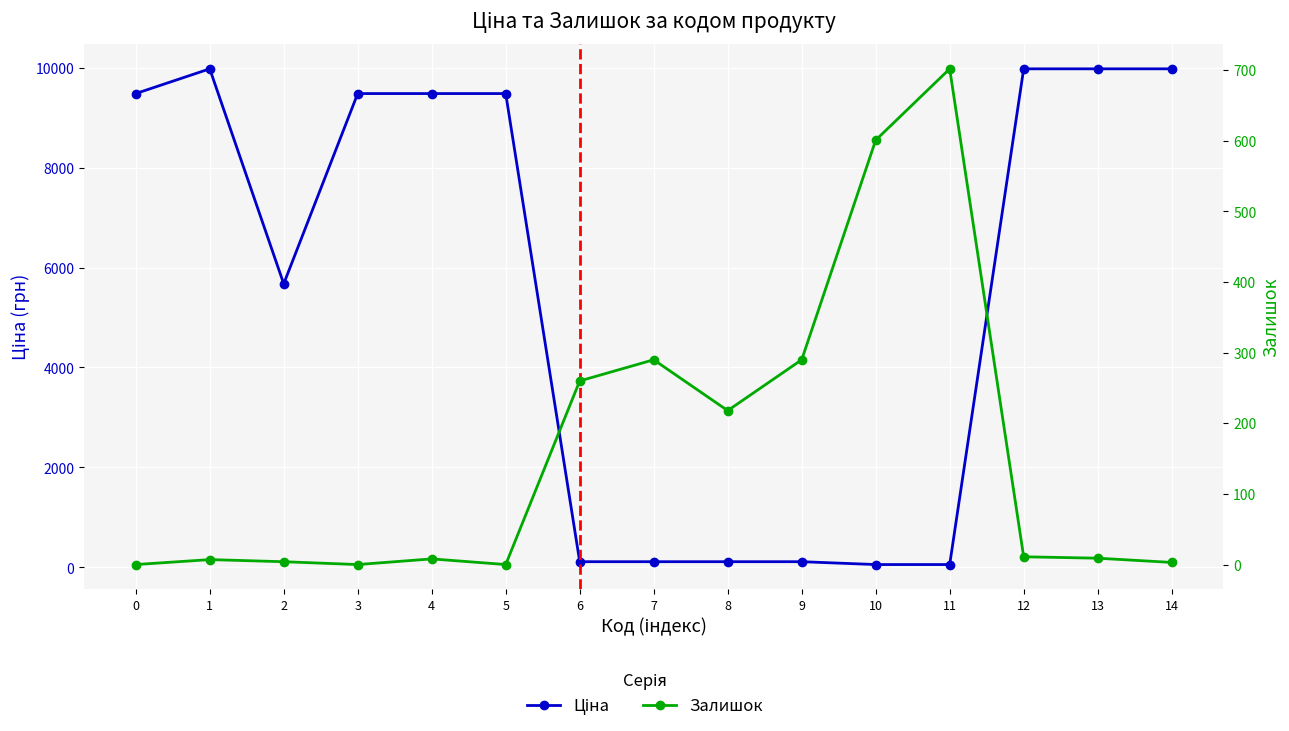

Between 0 and 5, which series saw the biggest shift?

Ціна